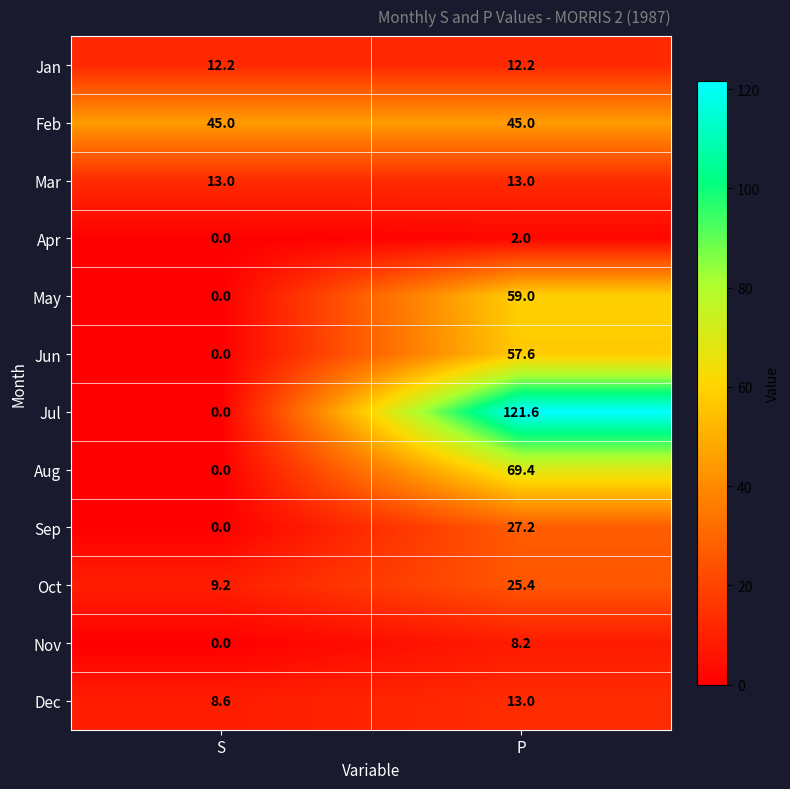

The Aug series shows 92.4 at P. True or false?

False